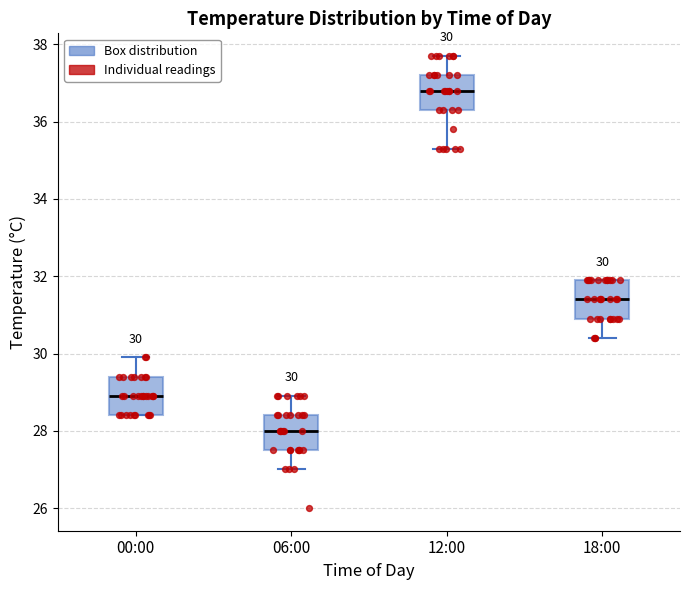

Which box's median line is the lowest?

06:00